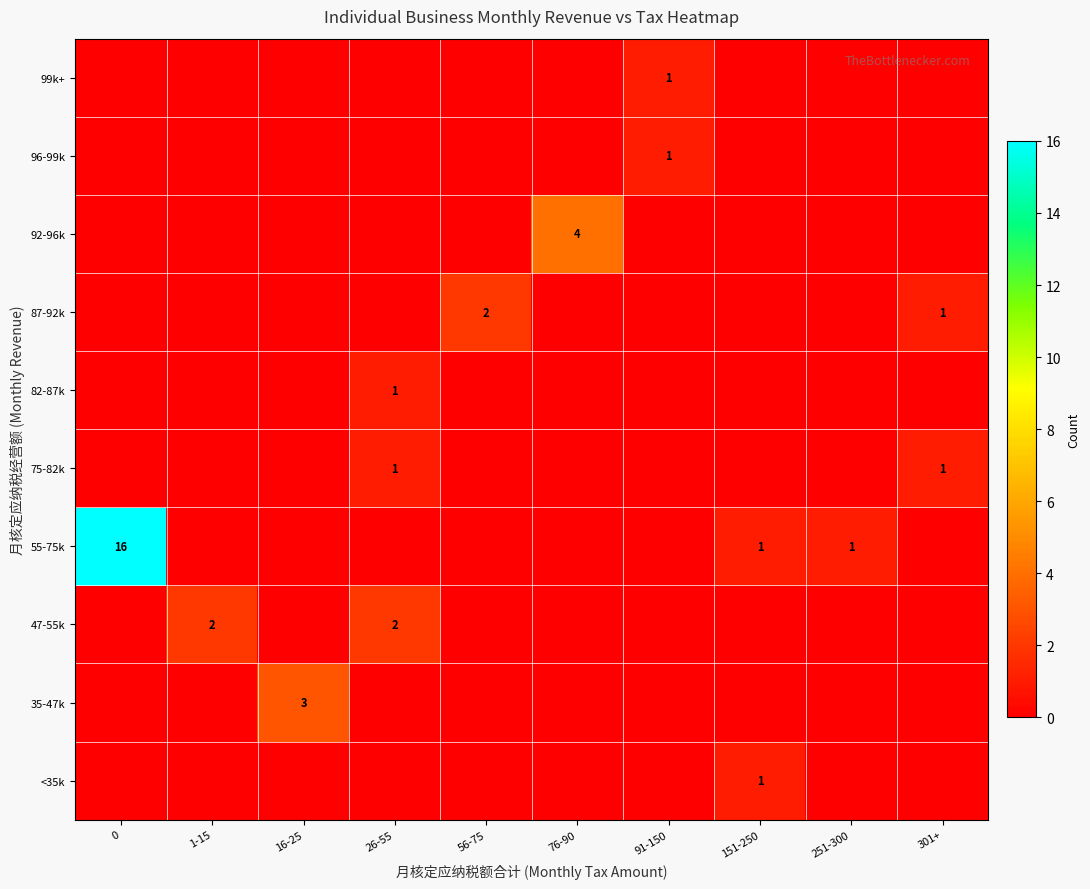

Is it true that 87-92k equals 0 at 301+?

False